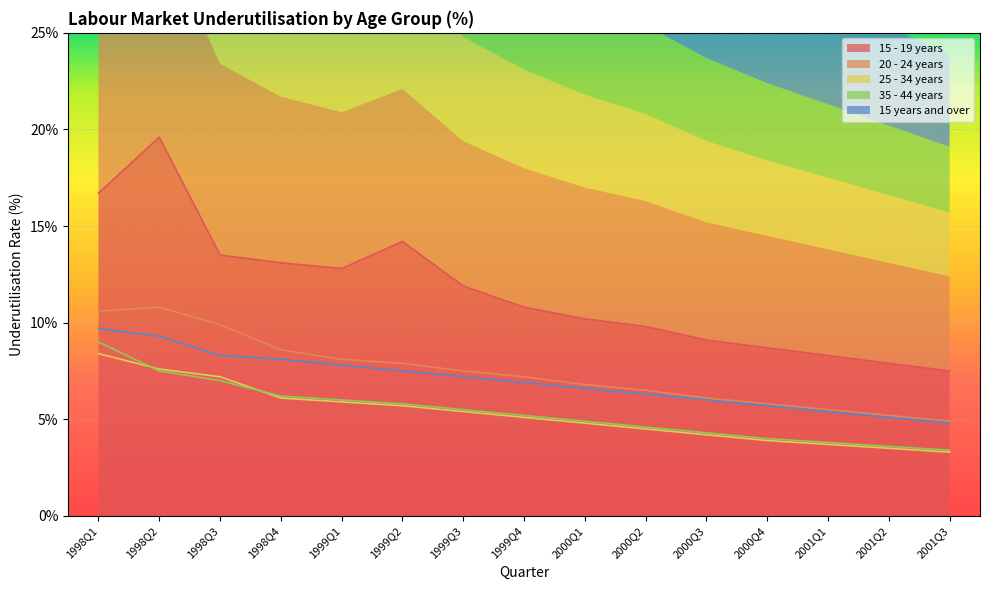

At which category does the chart reach its minimum across all series?

2001Q3